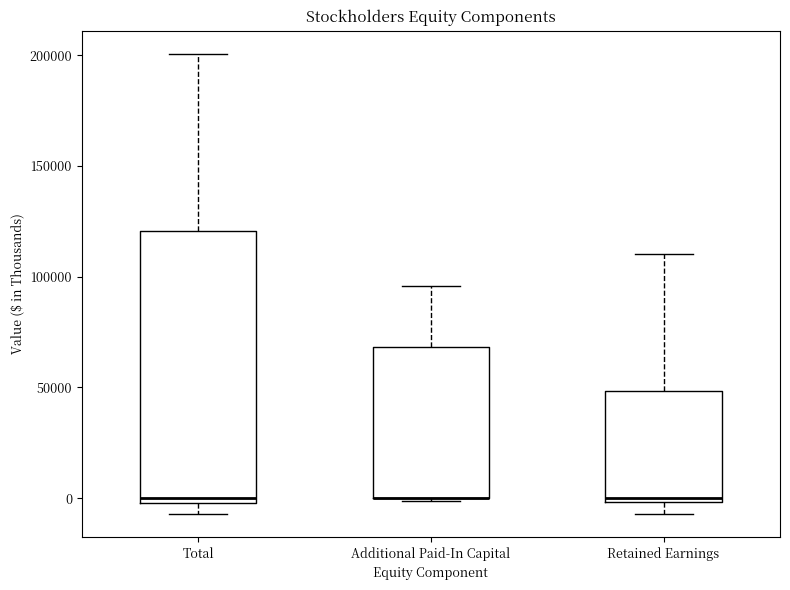

Which box is the tallest, from its lower edge to its upper edge?

Total